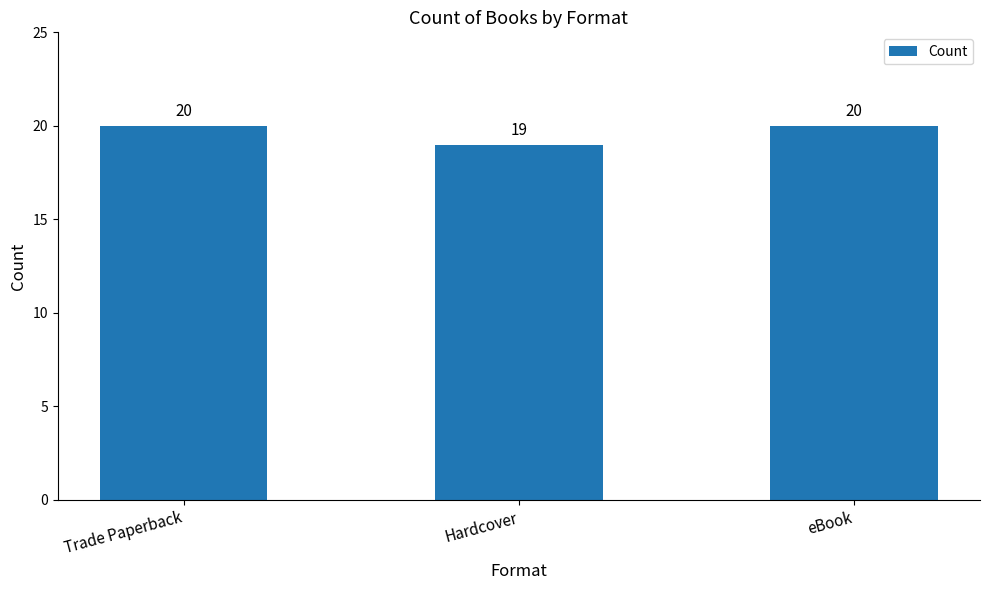

What is the value of the 2nd bar from the left?

19